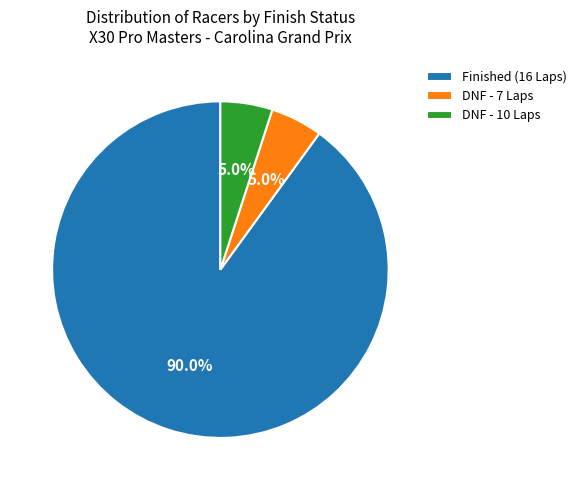

Which category has the biggest portion of the pie?

Finished (16 Laps)